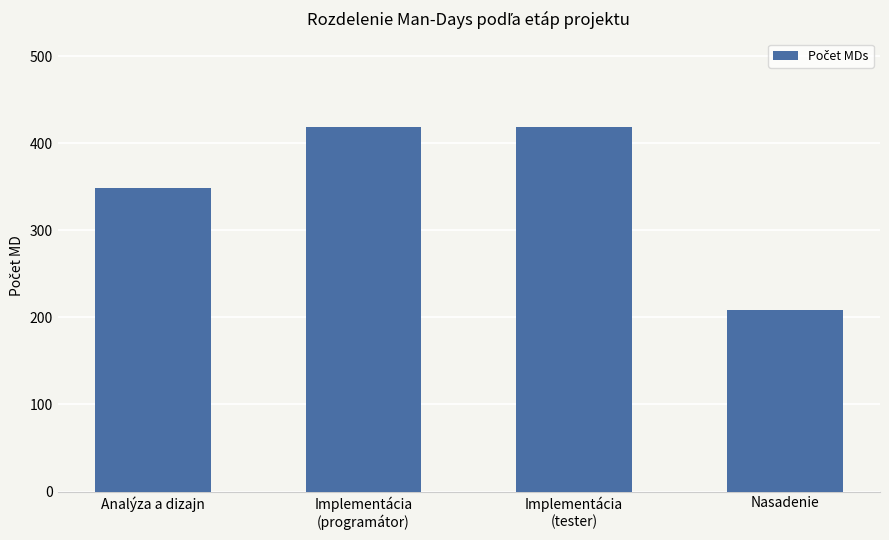

How many values are below 419?

2